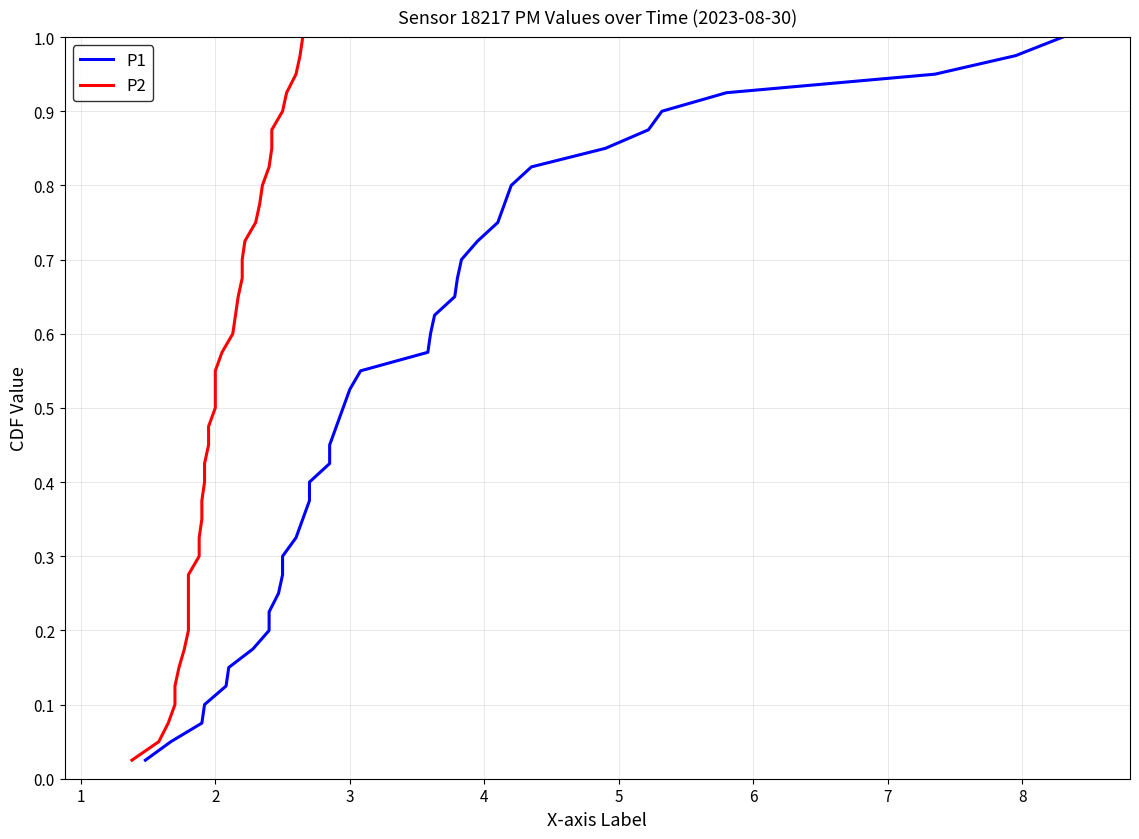

What is the value of the P2 point at the 24th from the left?

0.6